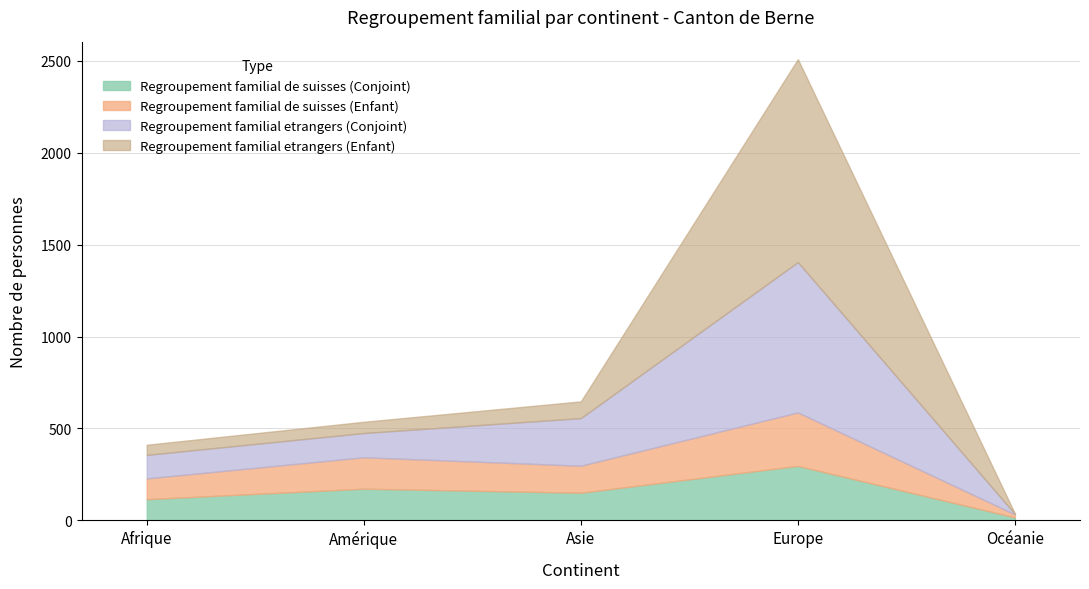

What is the label of the 4th point from the left?

Europe